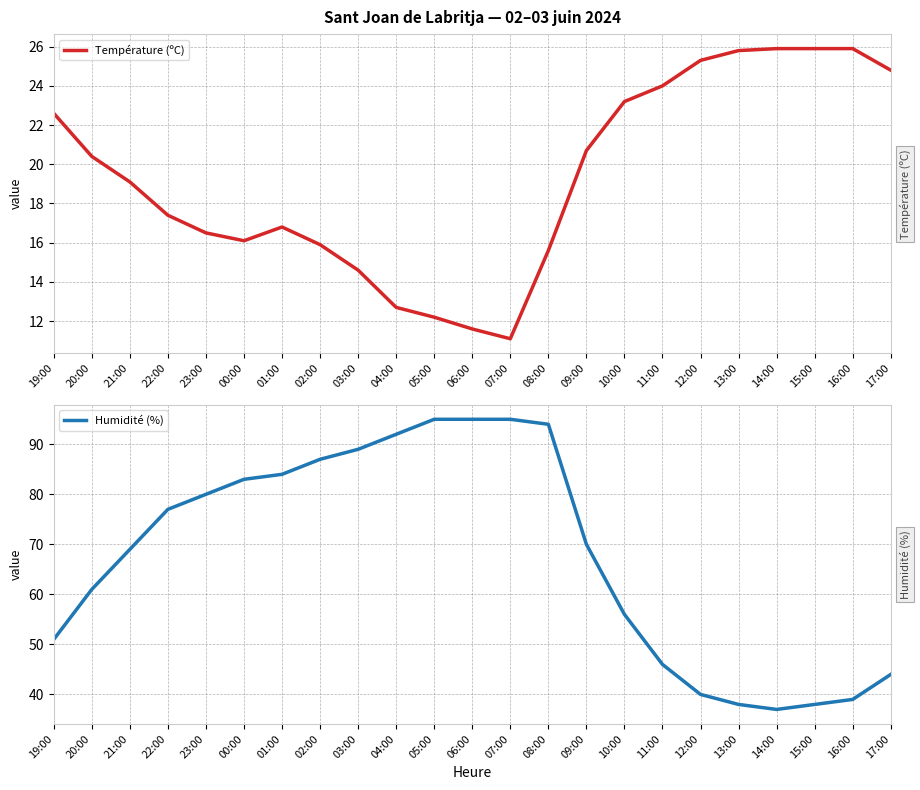

True or false: Température (ºC) and Humidité (%) intersect in this chart.

False